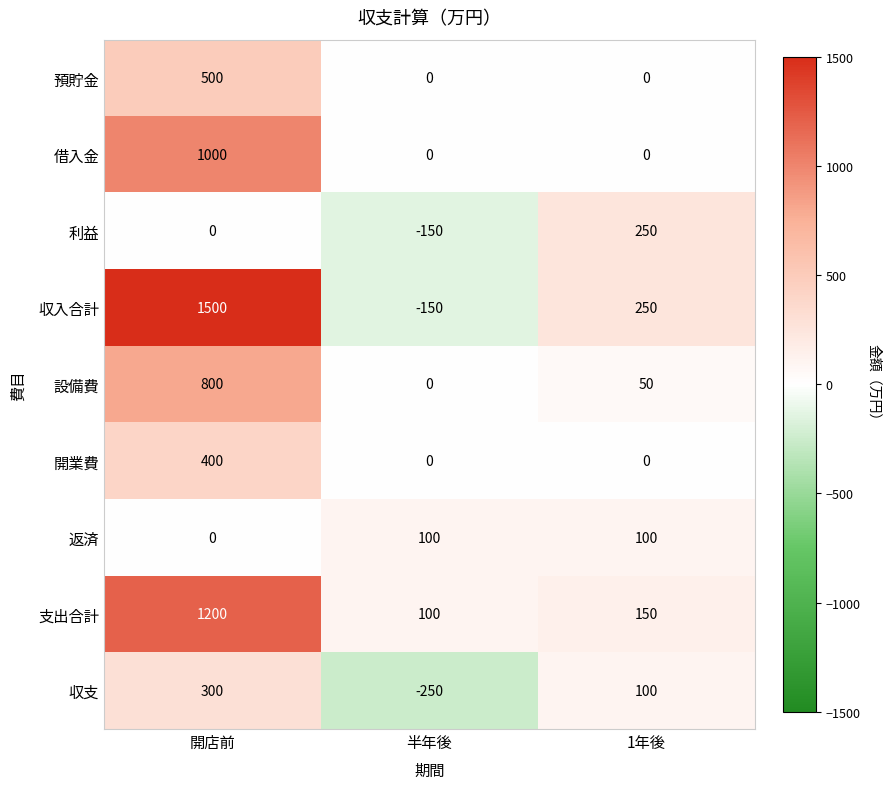

What value does the 収支 series have at 1年後?

100